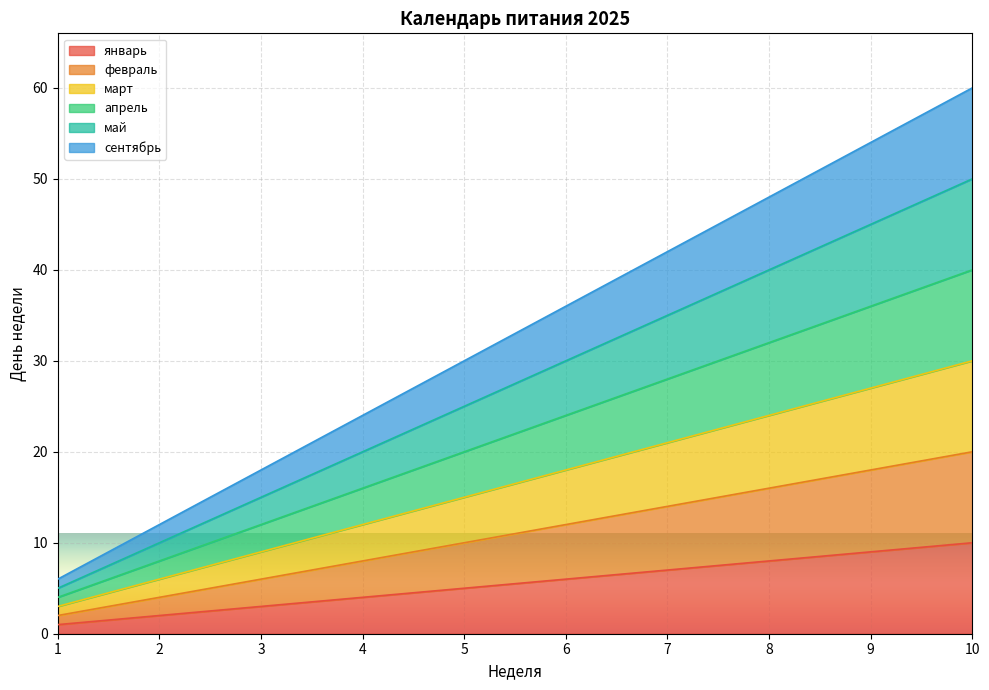

True or false: май and февраль cross at least once.

False